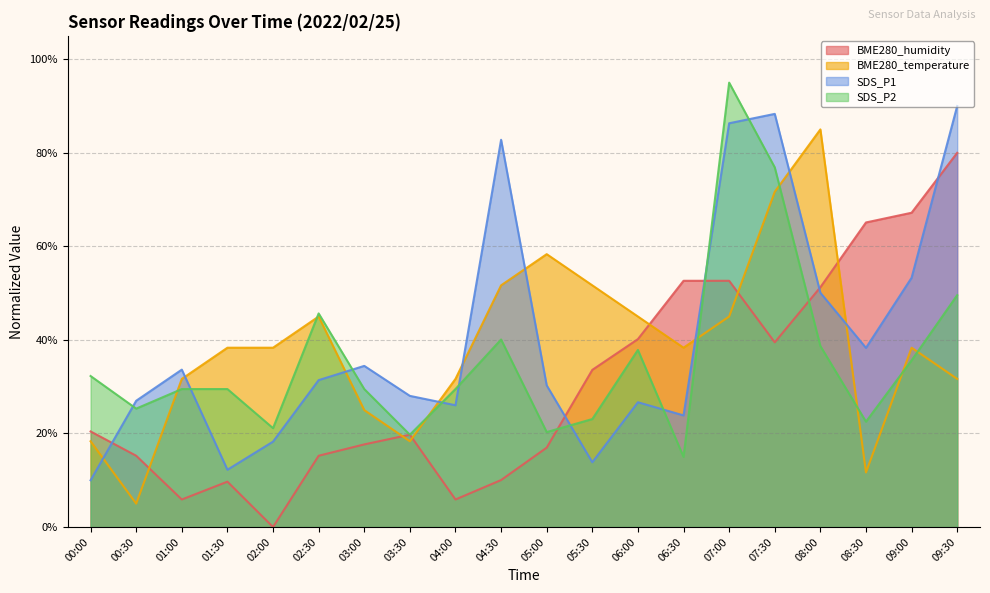

Is the value of SDS_P1 at 02:30 greater than the value of SDS_P2 at 00:30?

Yes